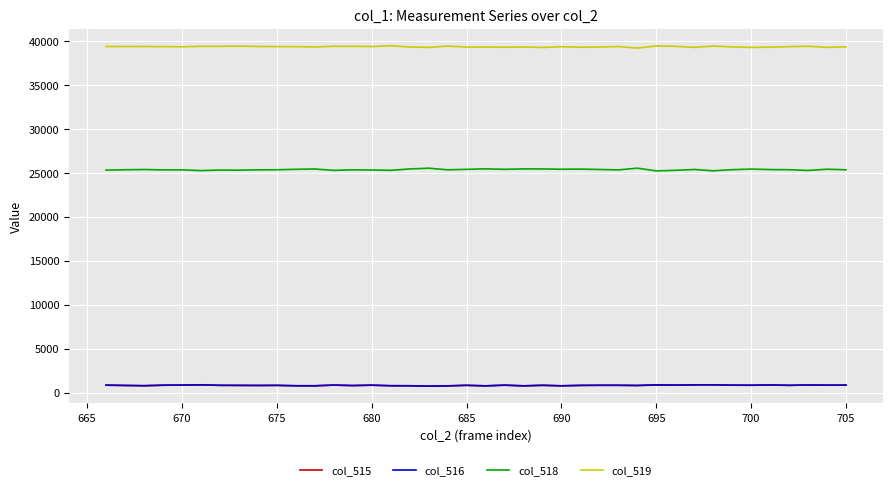

Which series has the largest total across all categories?

col_519